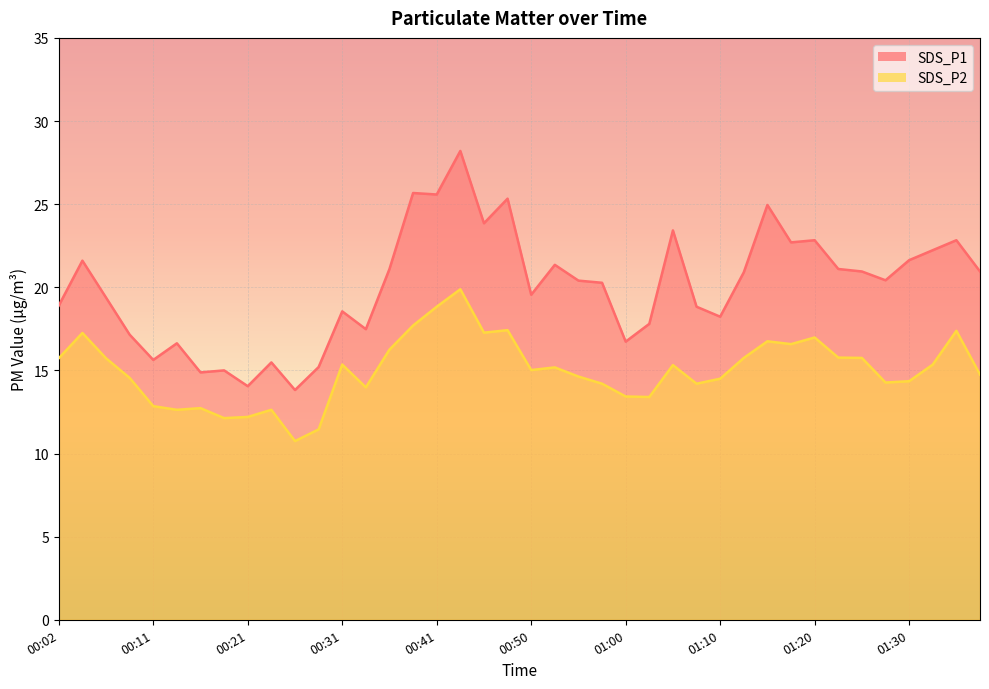

What is the total value across all series at 00:19?

27.1